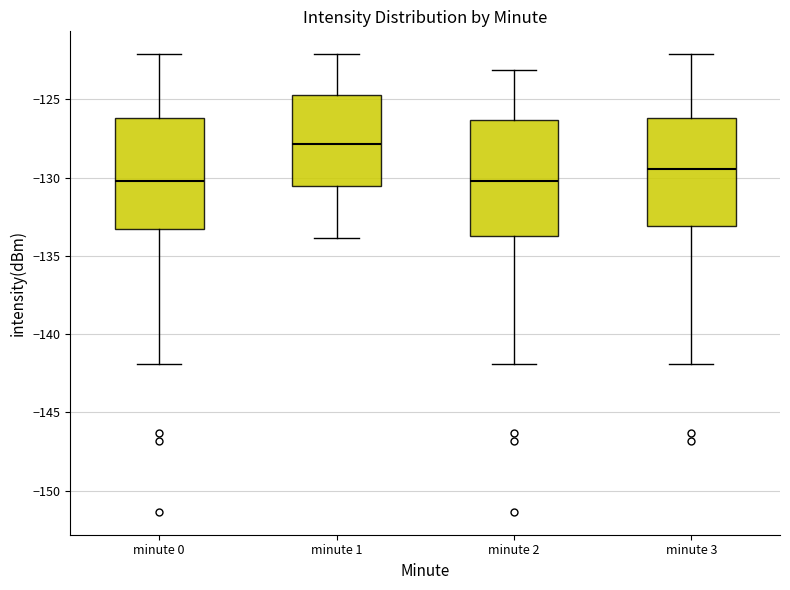

Reading left to right, transcribe this box plot: for each box, give where its median line is, the range the box spans, and where its two whiskers end, as read against the y-axis. The values are not printed on the chart, so give them approximately, as read against the axis.

minute 0: median -130.0, box -133.5 to -126.0, whiskers -142.0 to -122.0
minute 1: median -128.0, box -130.5 to -125.0, whiskers -134.0 to -122.0
minute 2: median -130.0, box -133.5 to -126.5, whiskers -142.0 to -123.0
minute 3: median -129.5, box -133.0 to -126.0, whiskers -142.0 to -122.0